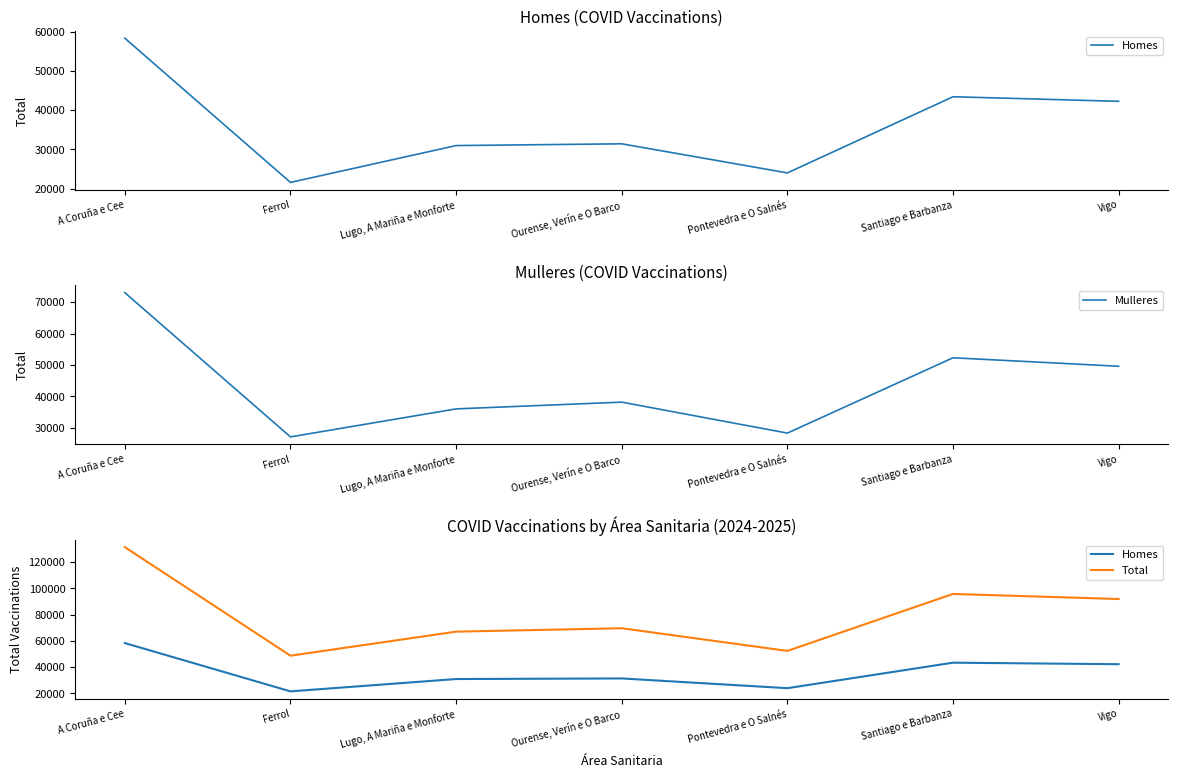

How many values in the Homes series exceed 31393?

3